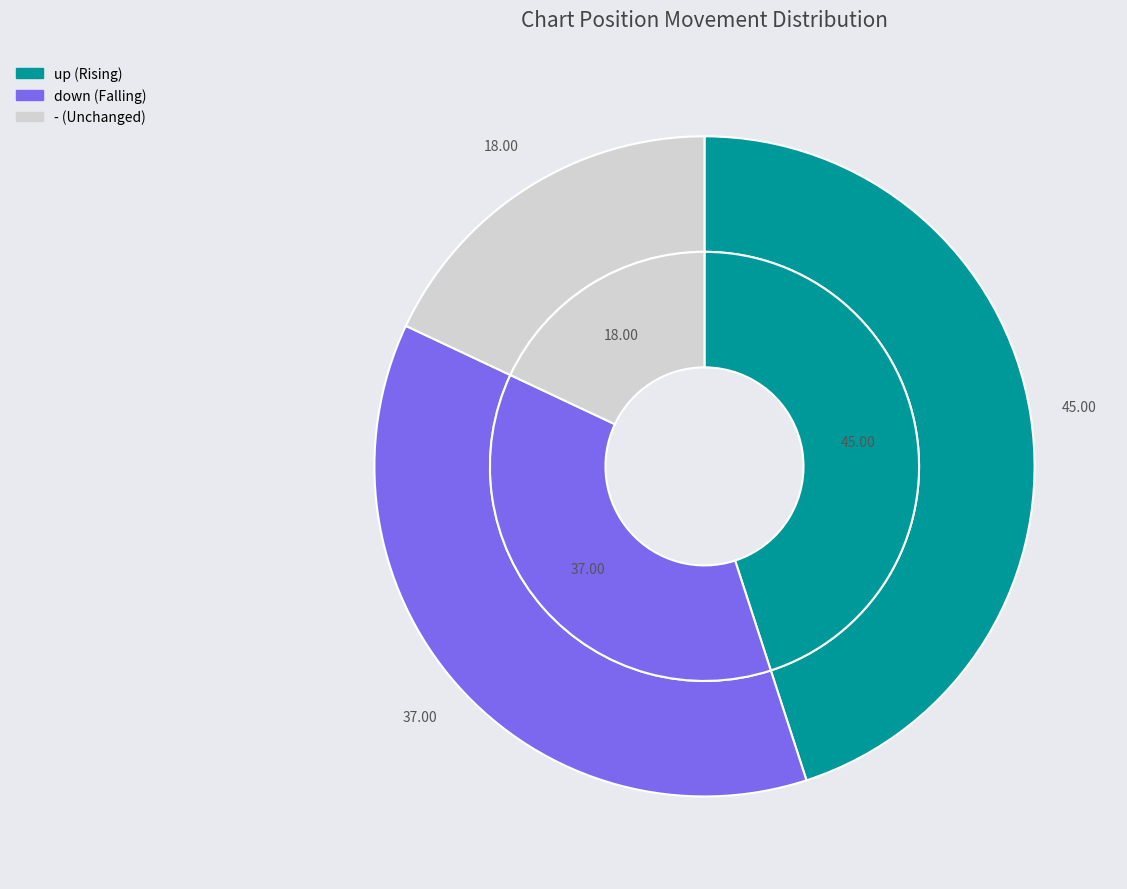

Rank the categories by value from highest to lowest.

up, down, -